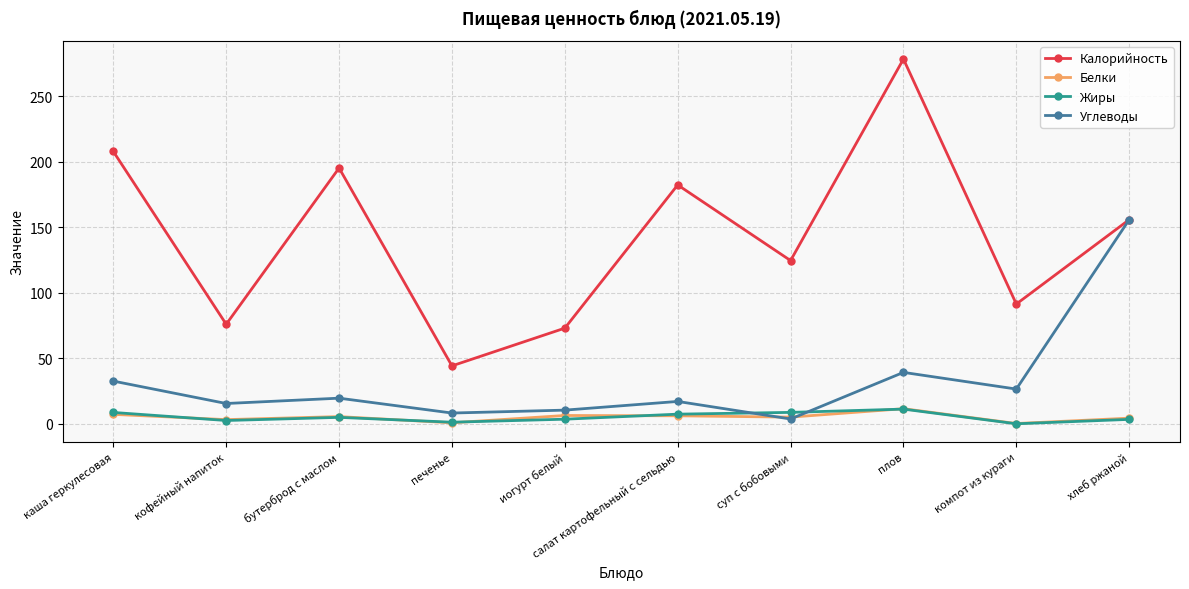

True or false: Углеводы has more than 0 points higher than both neighbors.

True